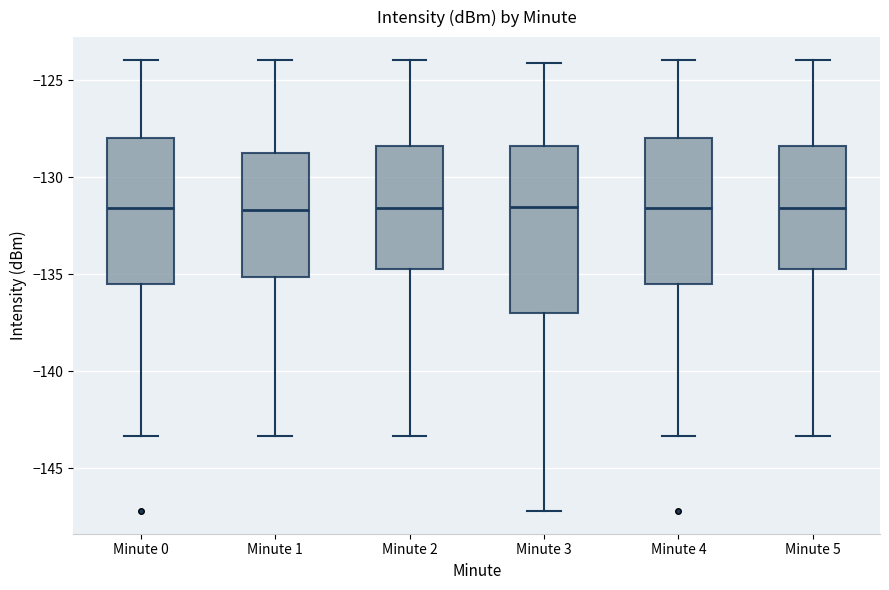

Where does the lower whisker of the box for Minute 0 end on the y-axis? The values are not printed on the chart, so give them approximately, as read against the axis.

-143.5